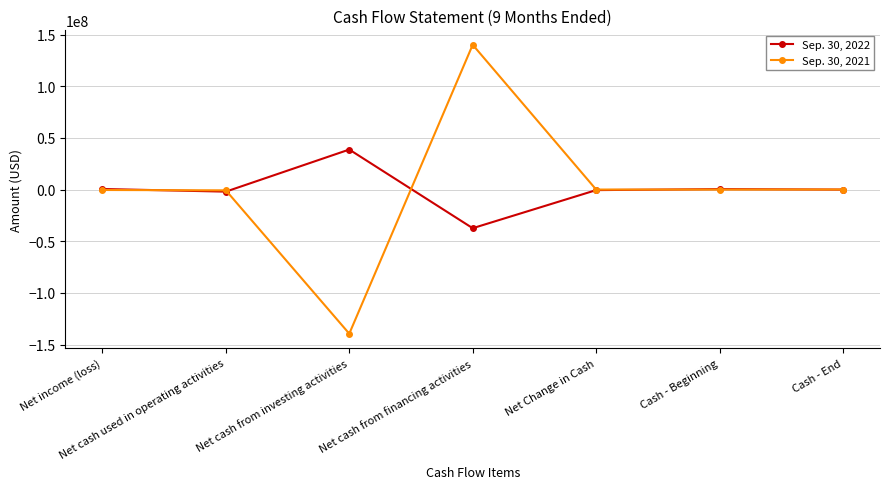

What is the average value of the Sep. 30, 2021 series?

-4690